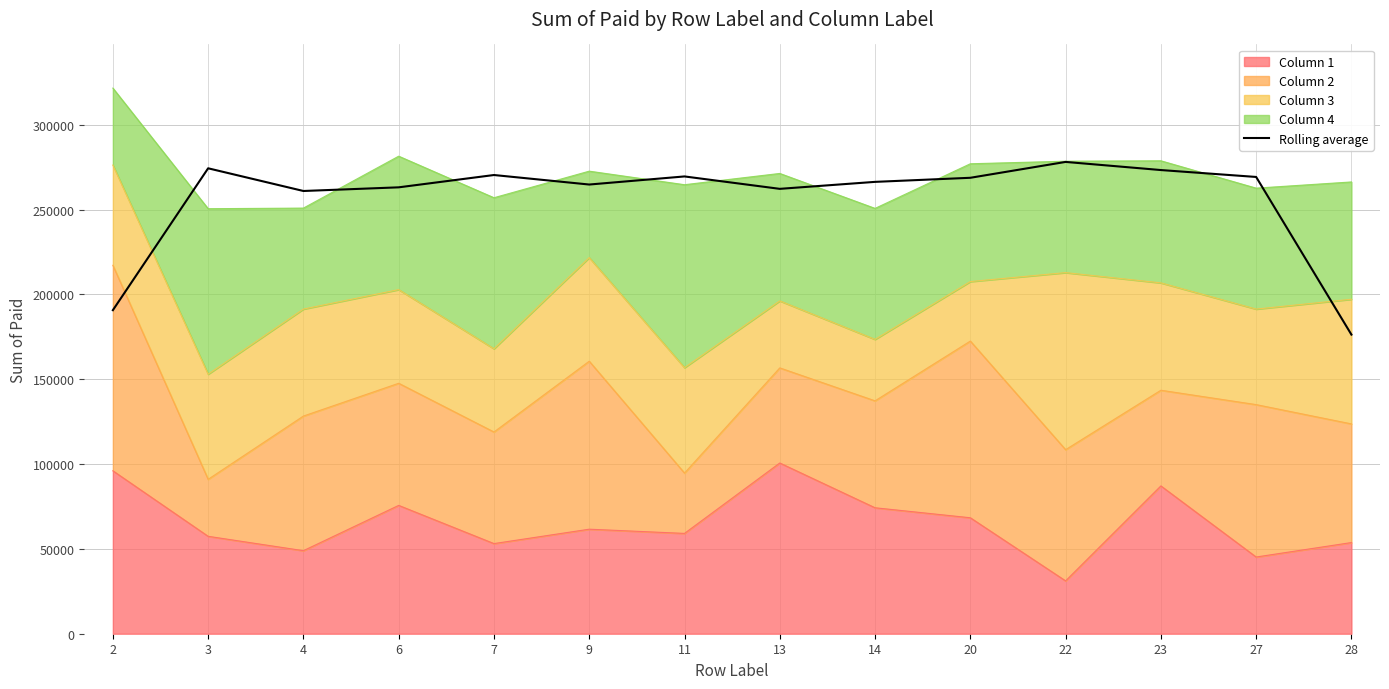

What is the sum of the values at 7 and 13?

532579.3